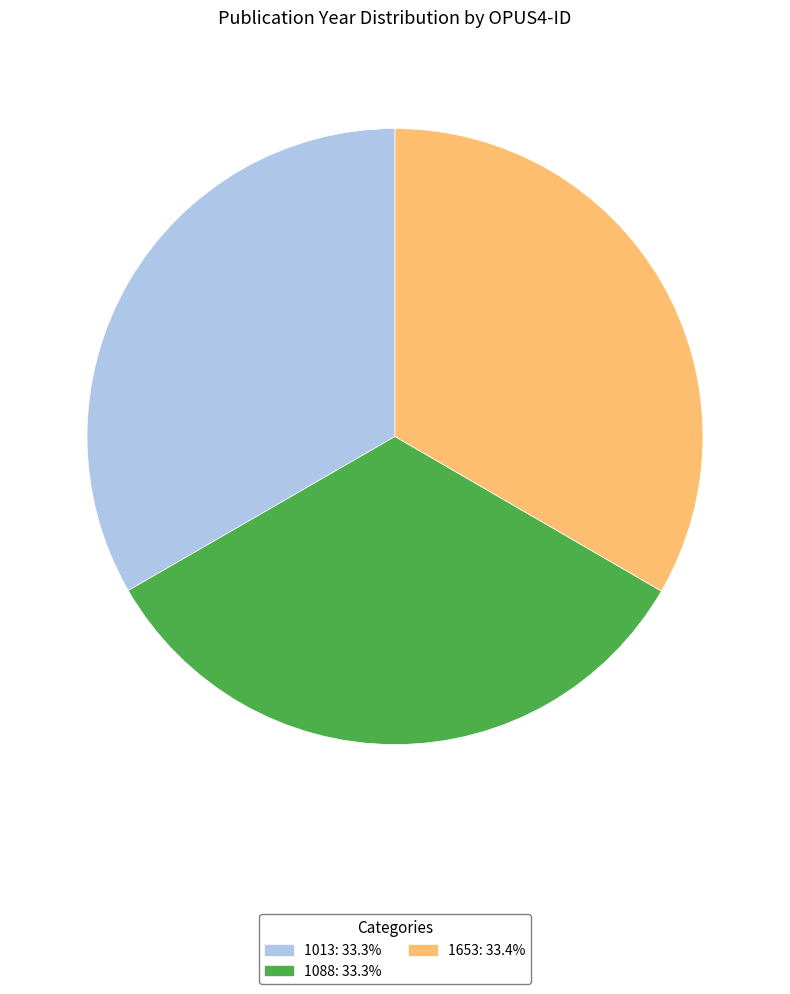

How many segments does this pie chart have?

3